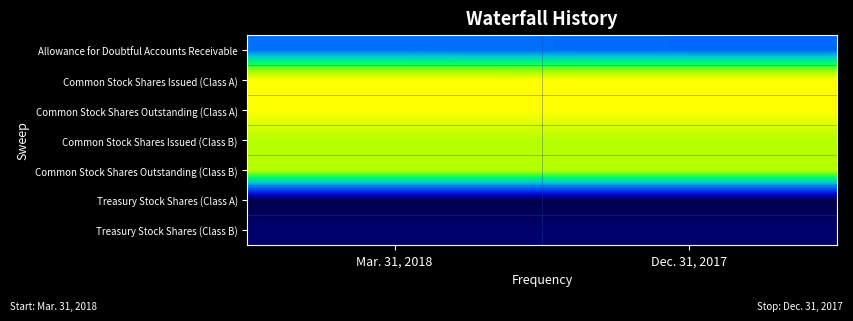

Between Mar. 31, 2018 and Dec. 31, 2017, which is larger?

Mar. 31, 2018